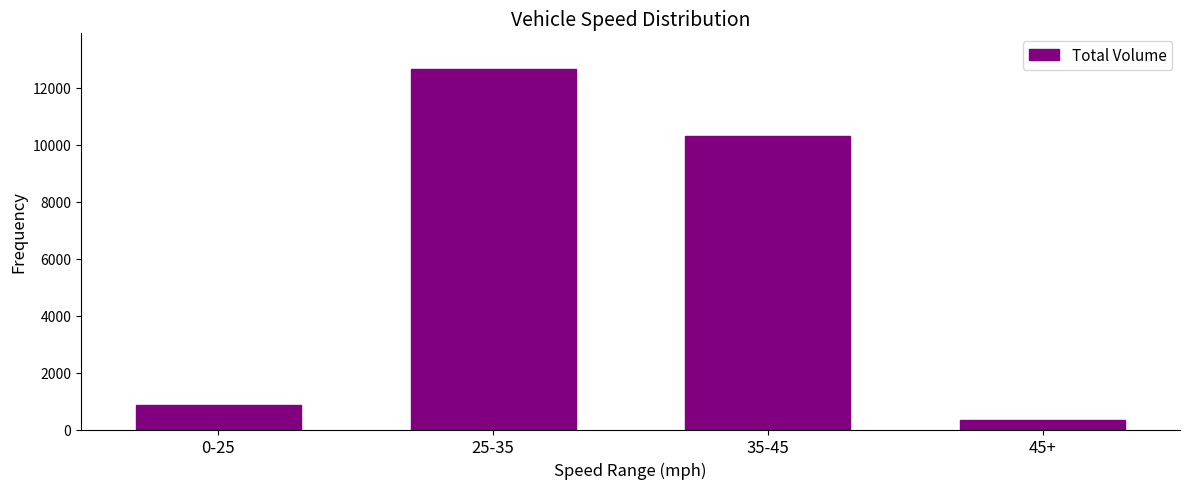

Are the bars horizontal?

No